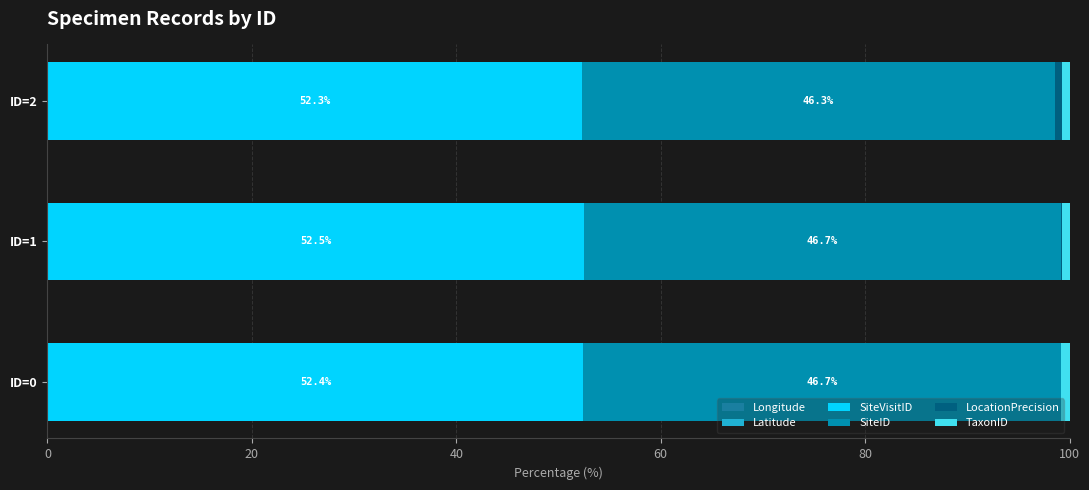

What value does the SiteVisitID series have at ID=1?

52.5